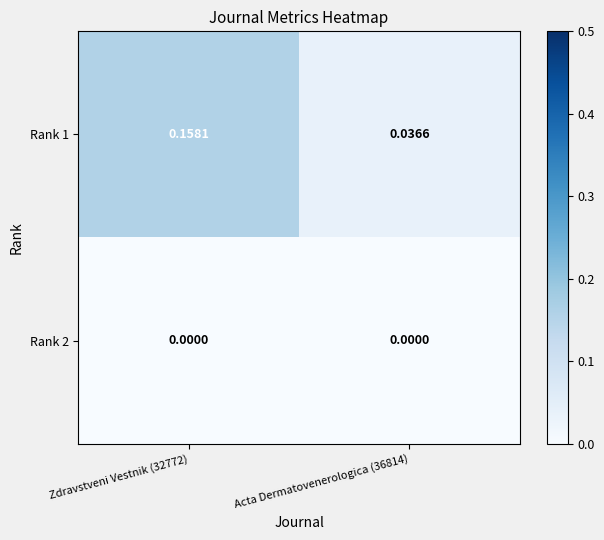

Is the value of Rank 2 at Zdravstveni Vestnik (32772) greater than the value of Rank 1 at Zdravstveni Vestnik (32772)?

No